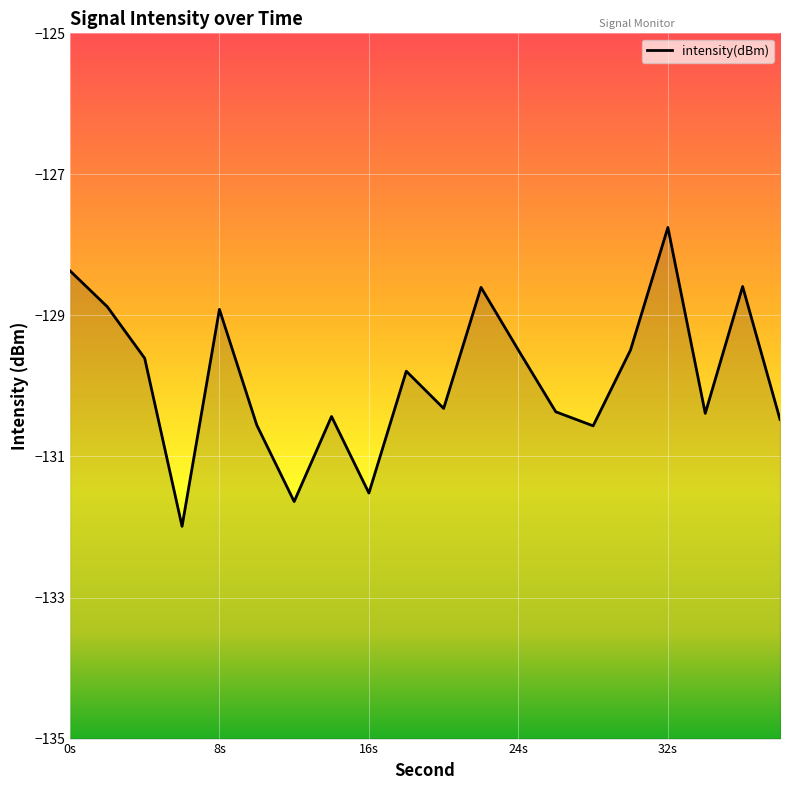

The chart shows a value of -128.9 at 8s. True or false?

True